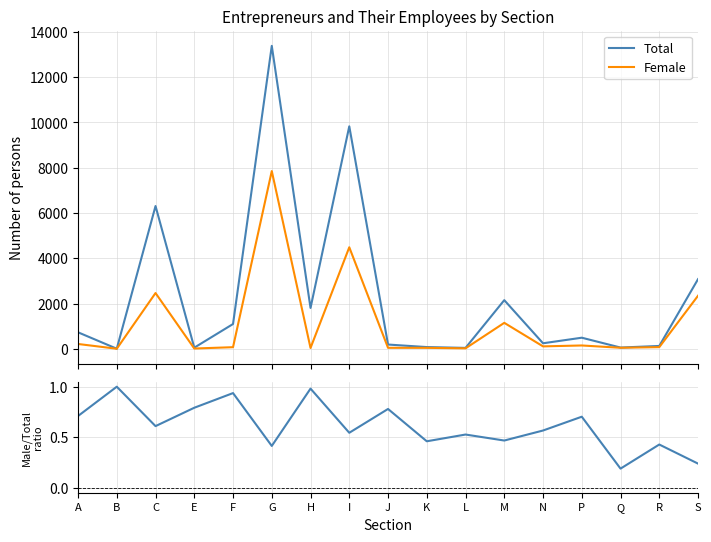

Rank the categories by Total value from highest to lowest.

G, I, C, S, M, H, F, A, P, N, J, R, K, Q, E, L, B